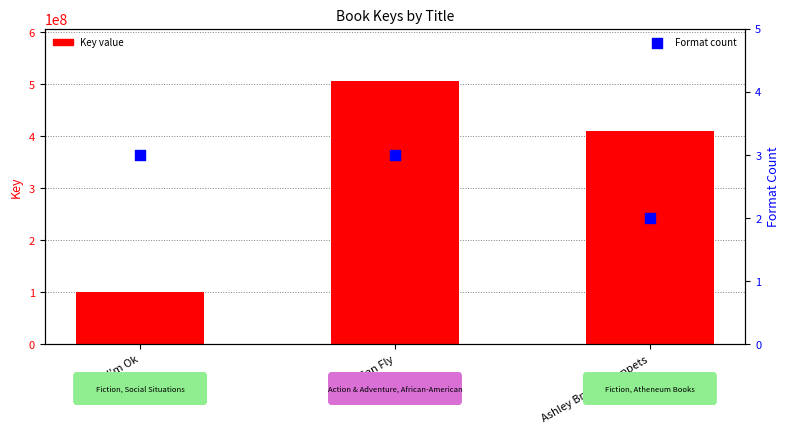

At how many categories does at least one series exceed 403808352?

2